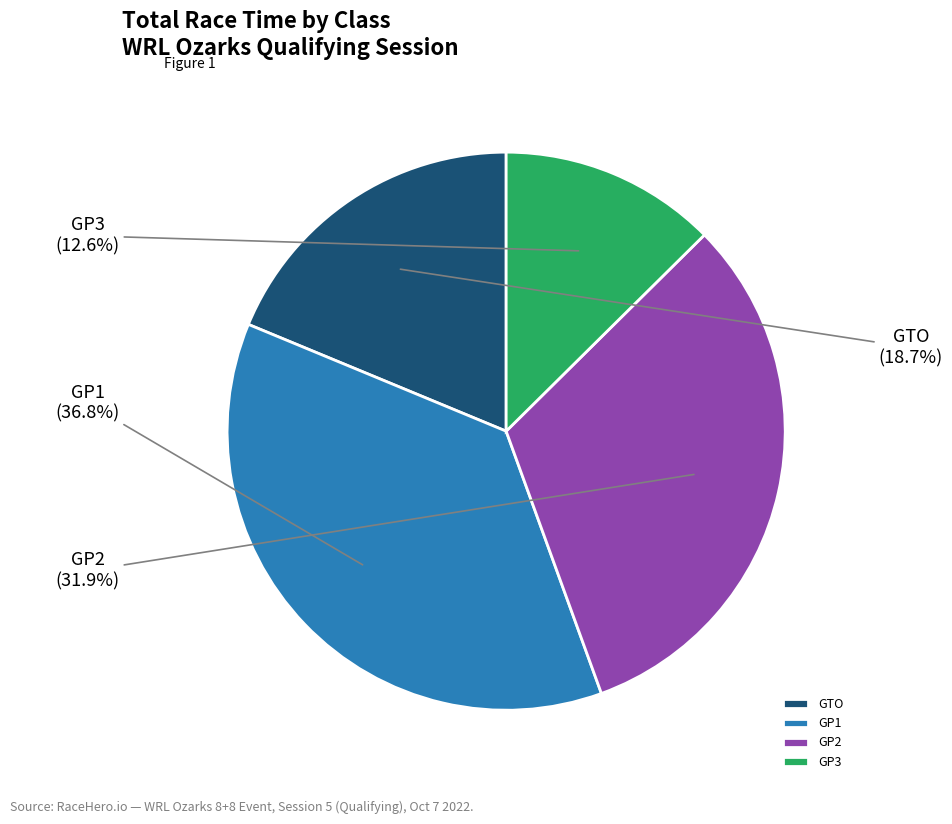

Which category has the smallest portion of the pie?

GP3